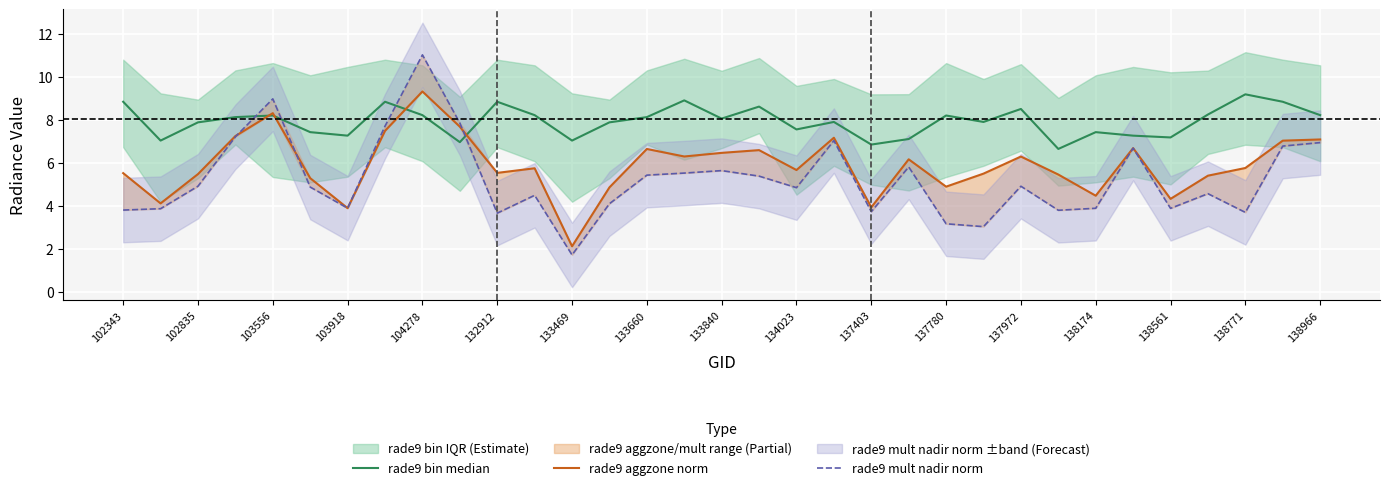

What is the difference between the second highest and minimum values in the rade9 bin median series?

2.3